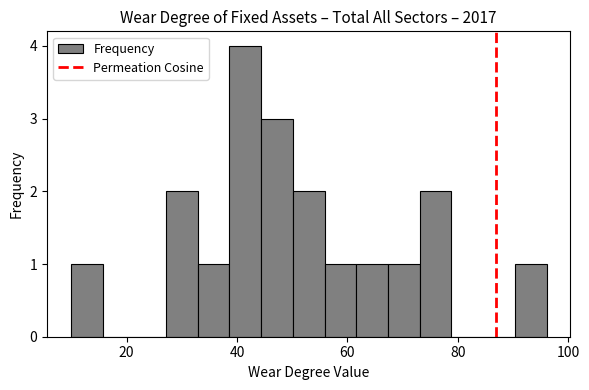

Read against the x-axis, roughly where is the centre of the tallest bar?

42